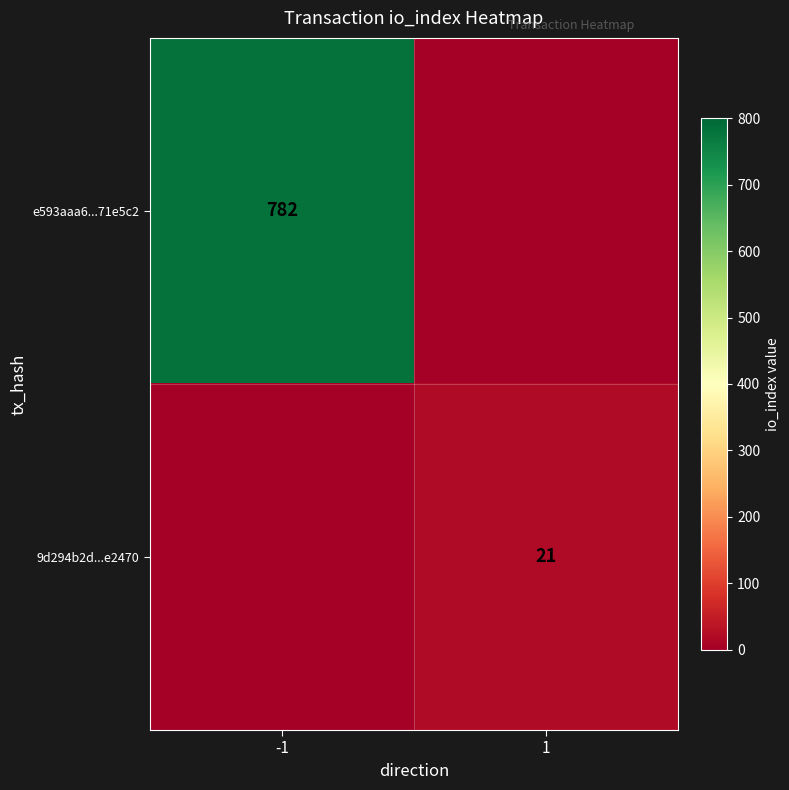

At how many categories does at least one series exceed 568?

1